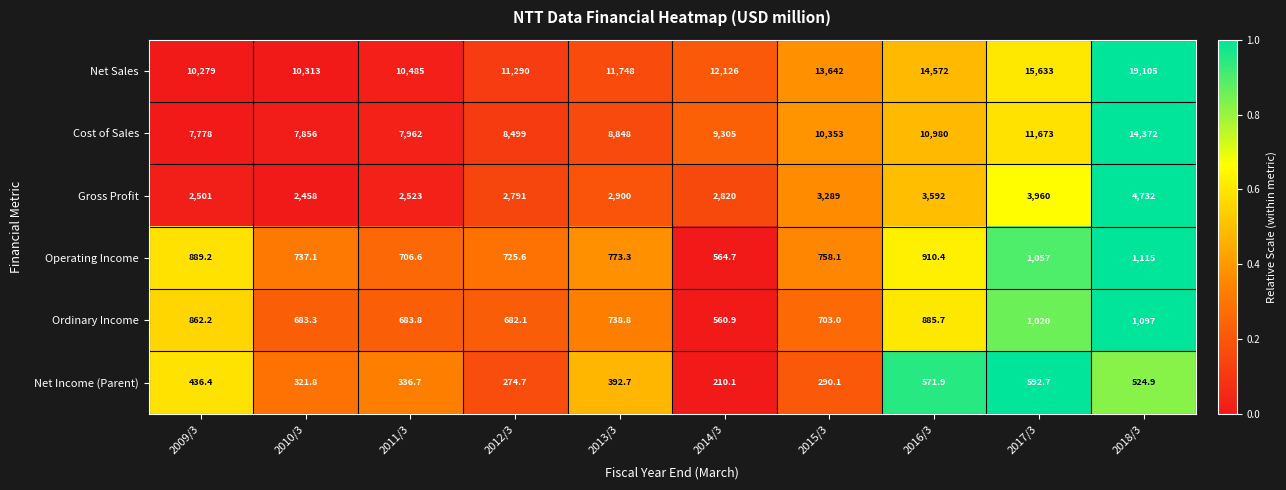

What is the greatest value displayed?

19105.0